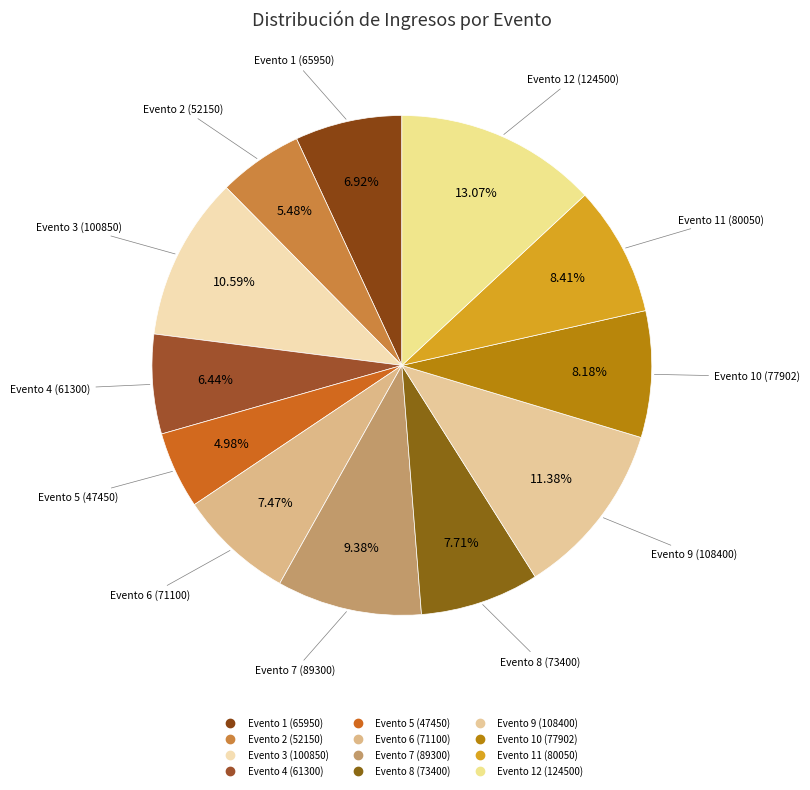

Count the number of slices in the pie.

12